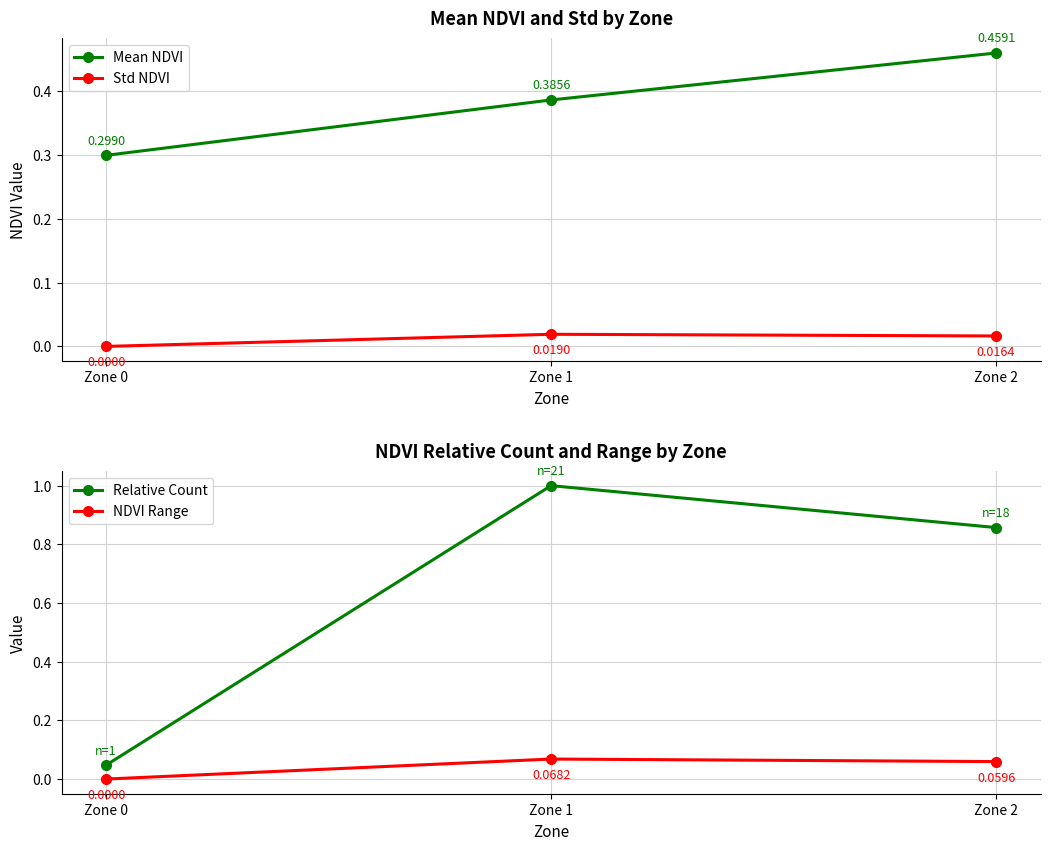

How many distinct data groups are displayed?

4